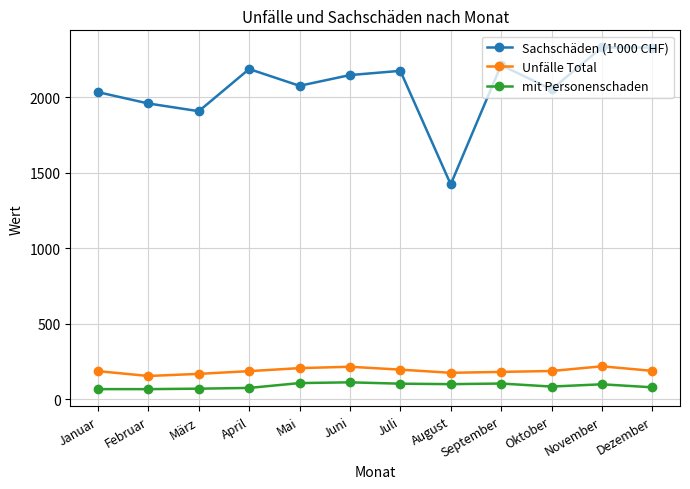

Rank the series by their maximum value, from lowest to highest.

mit Personenschaden, Unfälle Total, Sachschäden (1'000 CHF)